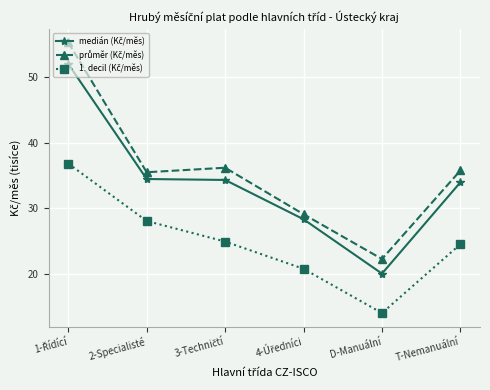

How many categories are shown in the chart?

6